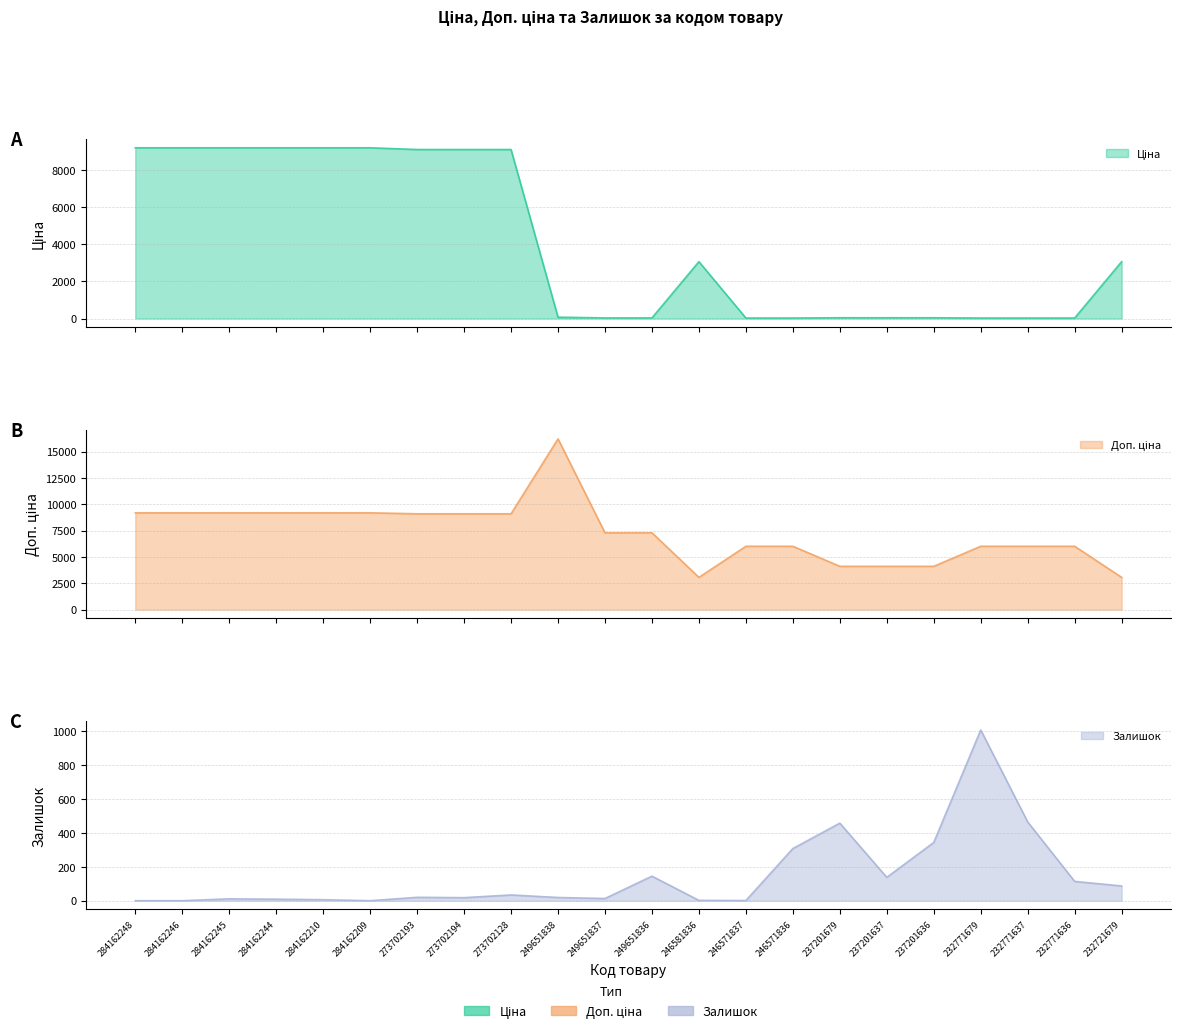

In Залишок, how many points are lower than both neighbors (excluding endpoints)?

5